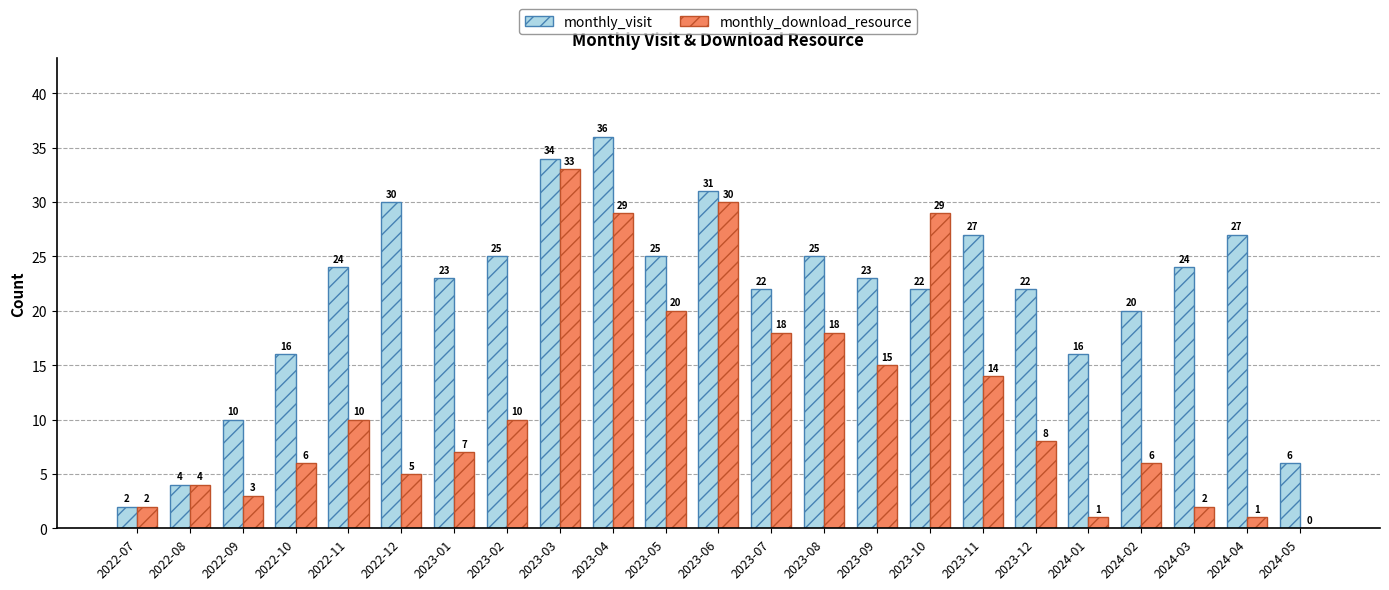

What is the total value across all series at 2023-11?

41